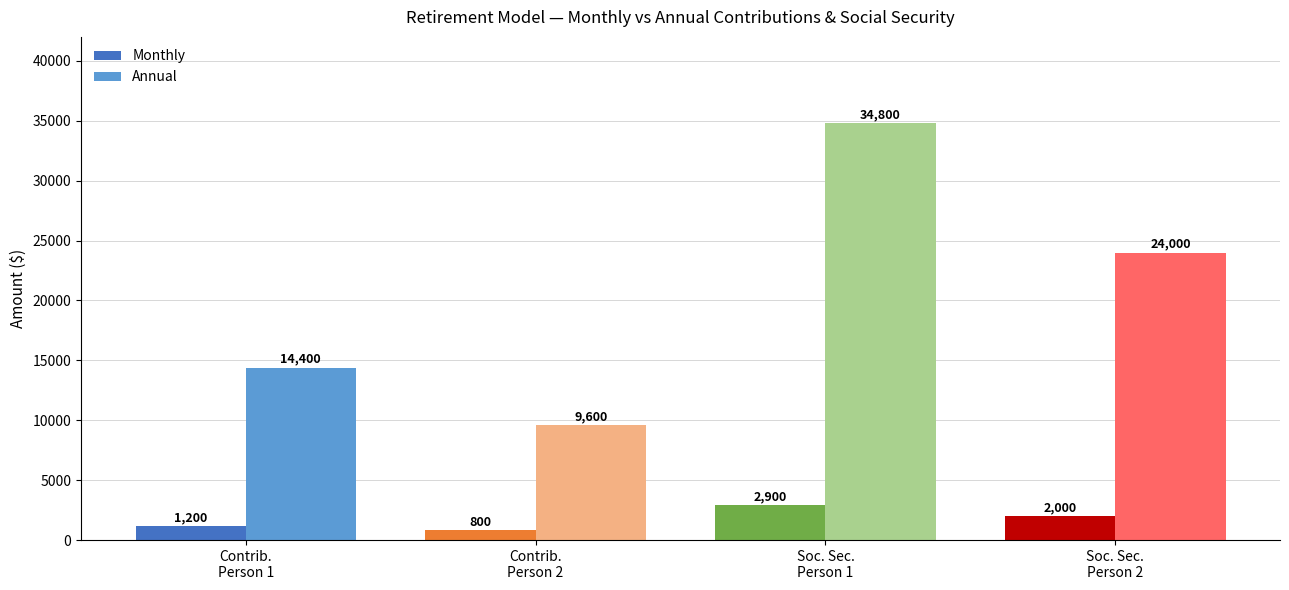

True or false: Monthly has a value of 800 at Contributions Person 2.

True